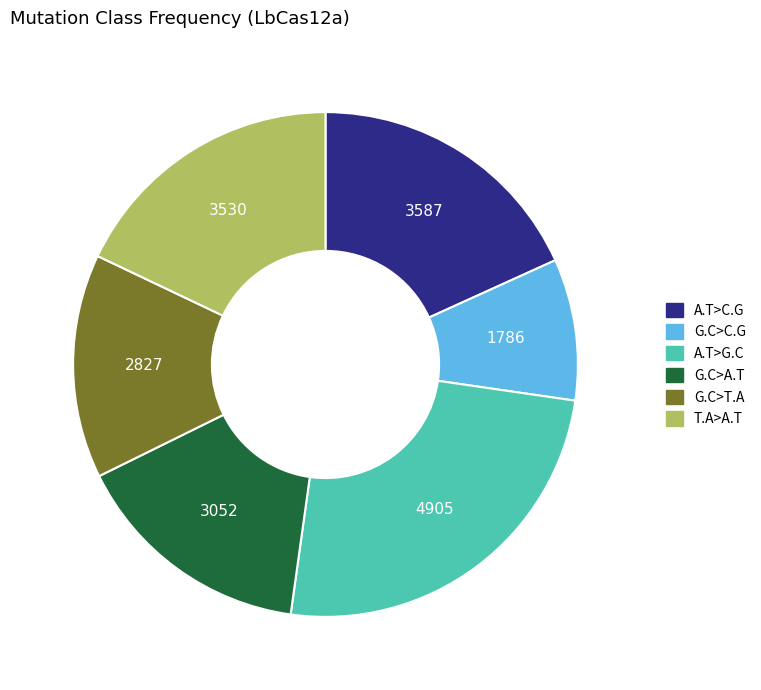

Is there any slice that represents more than half of the pie?

No